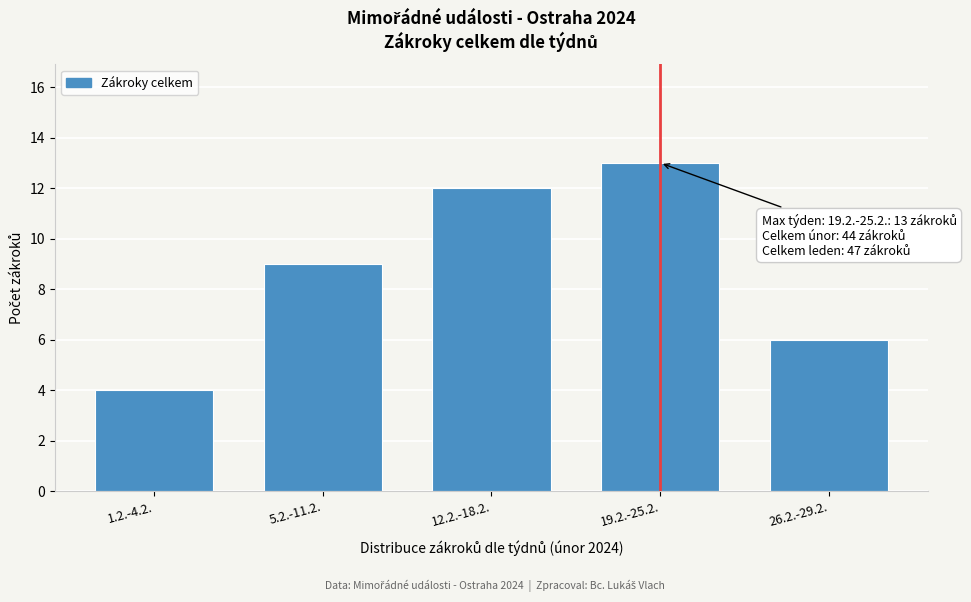

Reading right to left, extract all data points from this chart.

6	13	12	9	4